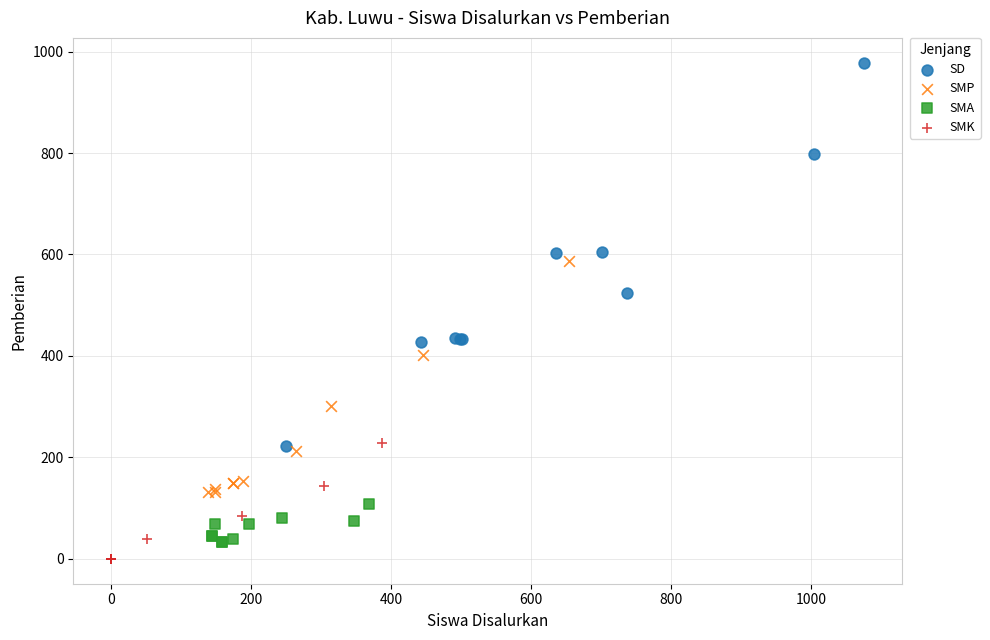

Which series reaches the maximum Y coordinate?

SD